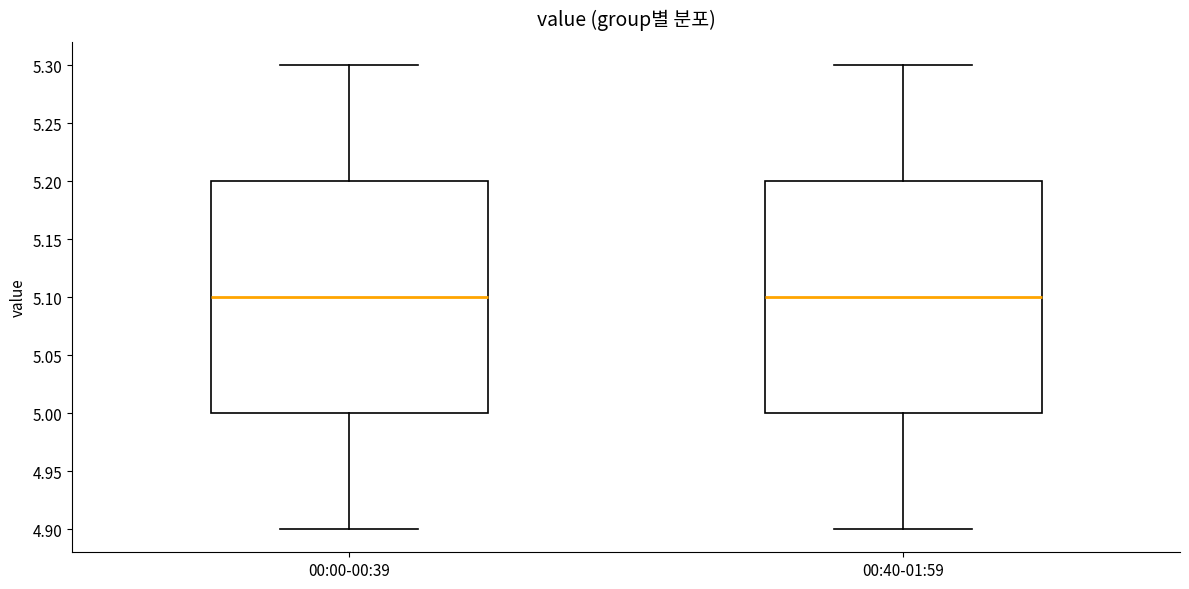

Where does the upper whisker of the box for 00:40-01:59 end on the y-axis? The values are not printed on the chart, so give them approximately, as read against the axis.

5.3